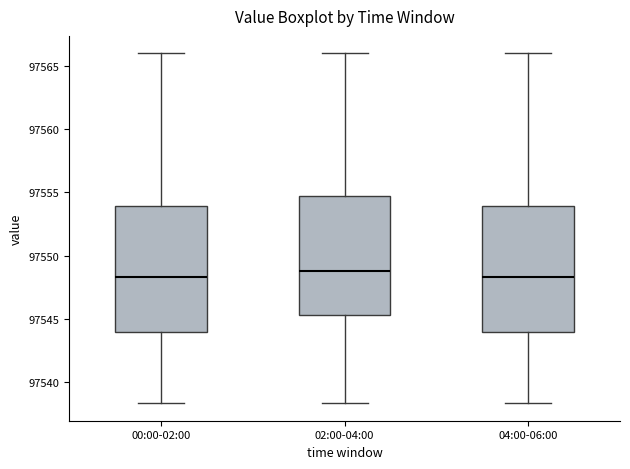

Where is the lower edge of the box for 04:00-06:00 on the y-axis? The values are not printed on the chart, so give them approximately, as read against the axis.

97544.0